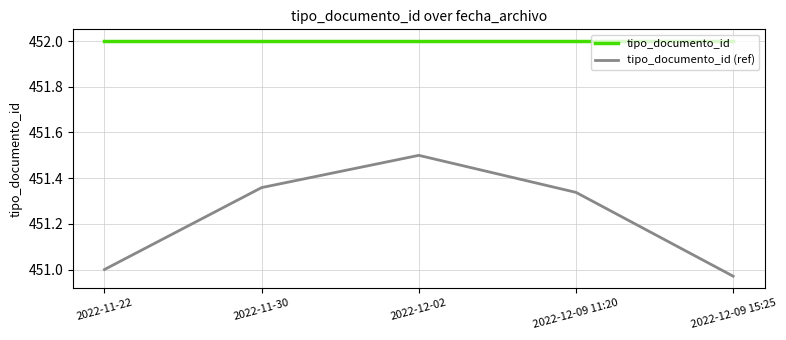

What is the difference between the maximum and second lowest values in the tipo_documento_id (ref) series?

0.5